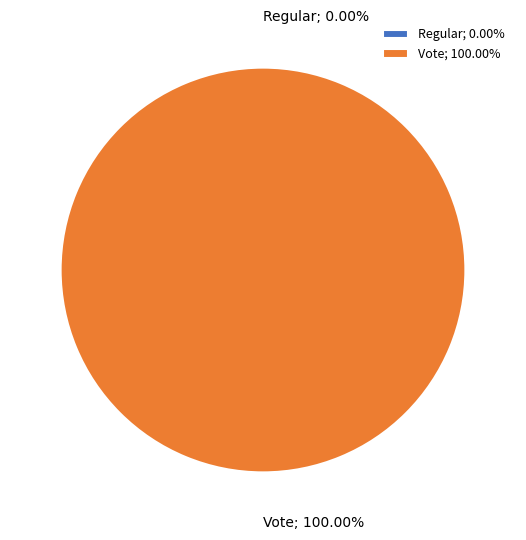

Count the number of slices in the pie.

2